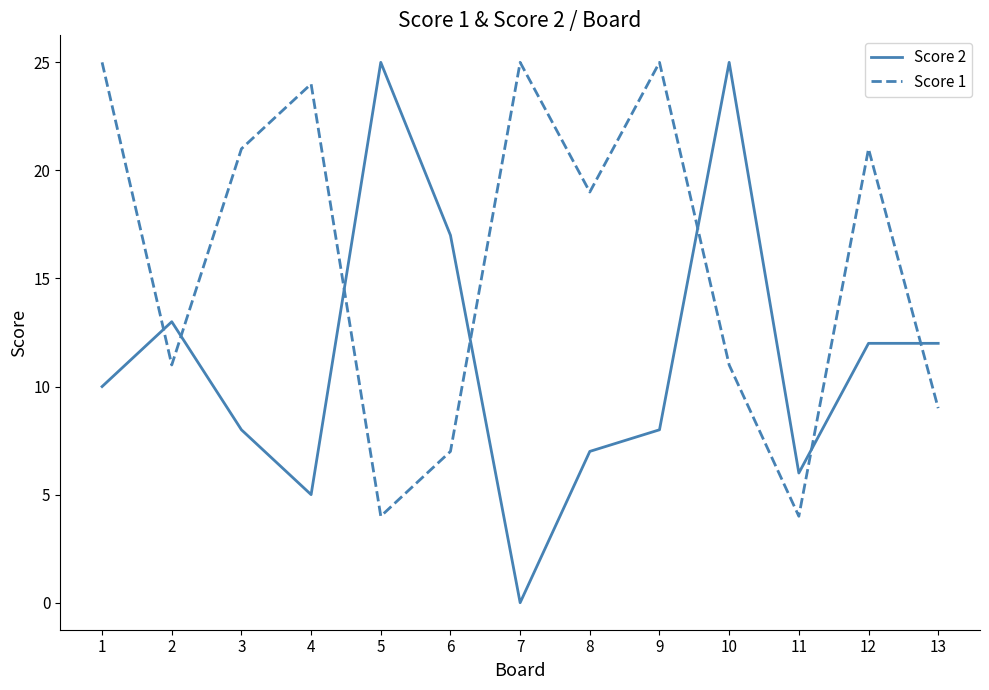

Is it true that Score 2 equals 12 at 8?

False